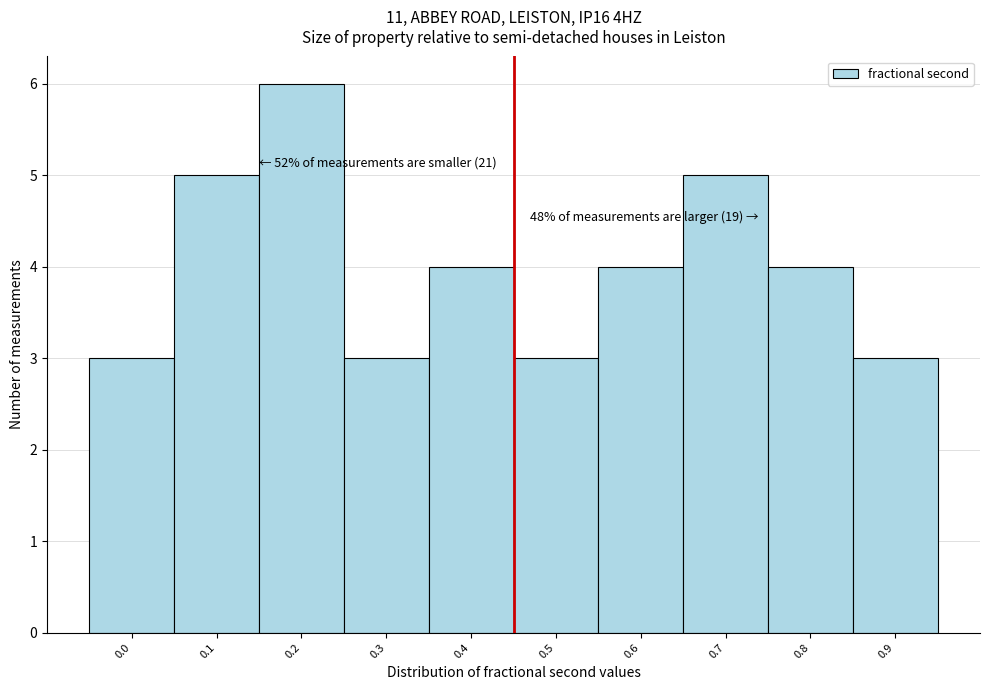

Reading right to left, transcribe all the data shown in this chart.

3	4	5	4	3	4	3	6	5	3